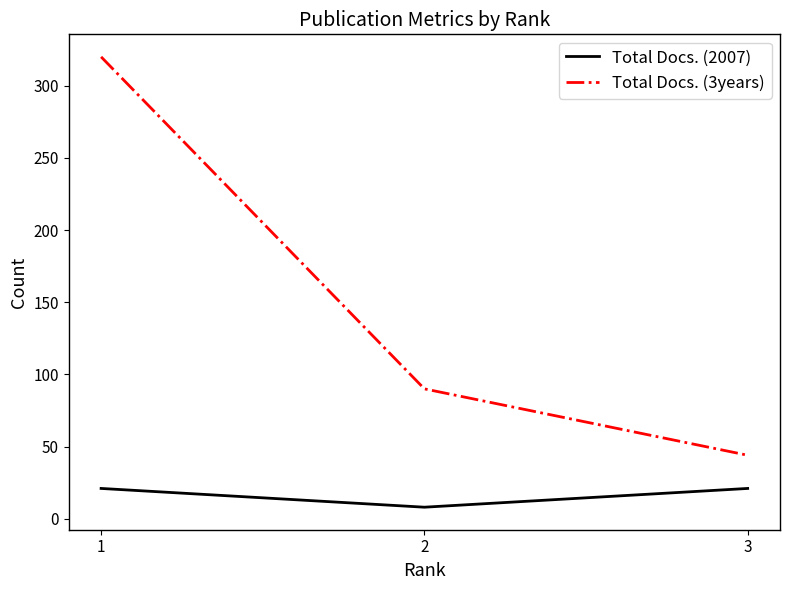

True or false: Total Docs. (2007) has a value of 37 at 1.

False